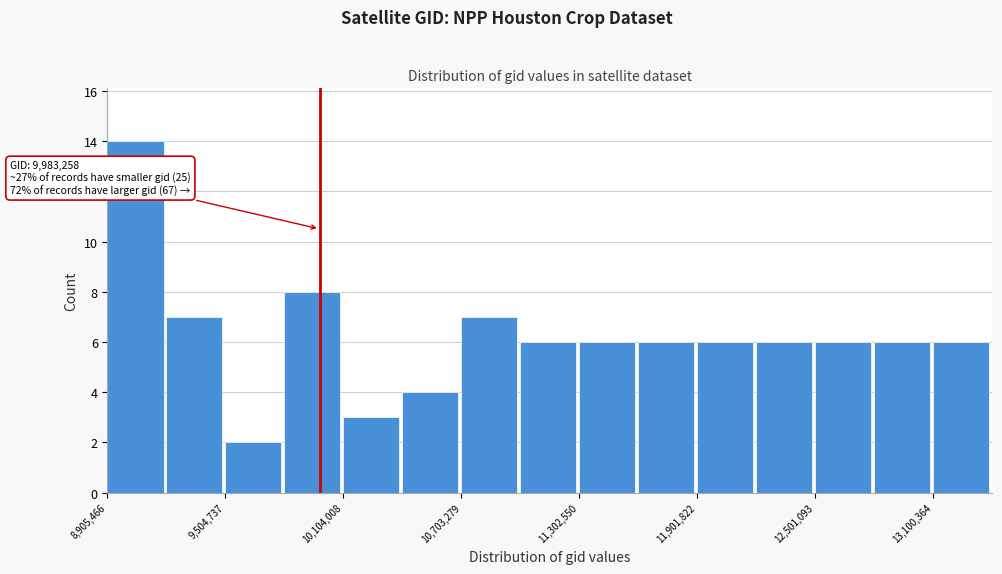

Around what value on the x-axis is the tallest bar? Give the approximate position of its centre, as read against the axis.

9000000